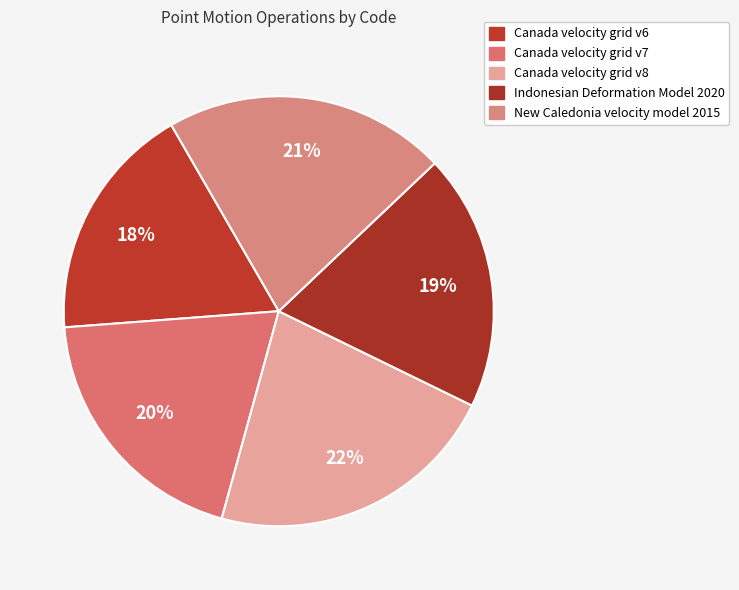

Rank the categories by value from highest to lowest.

Canada velocity grid v8, New Caledonia velocity model 2015, Canada velocity grid v7, Indonesian Deformation Model 2020, Canada velocity grid v6